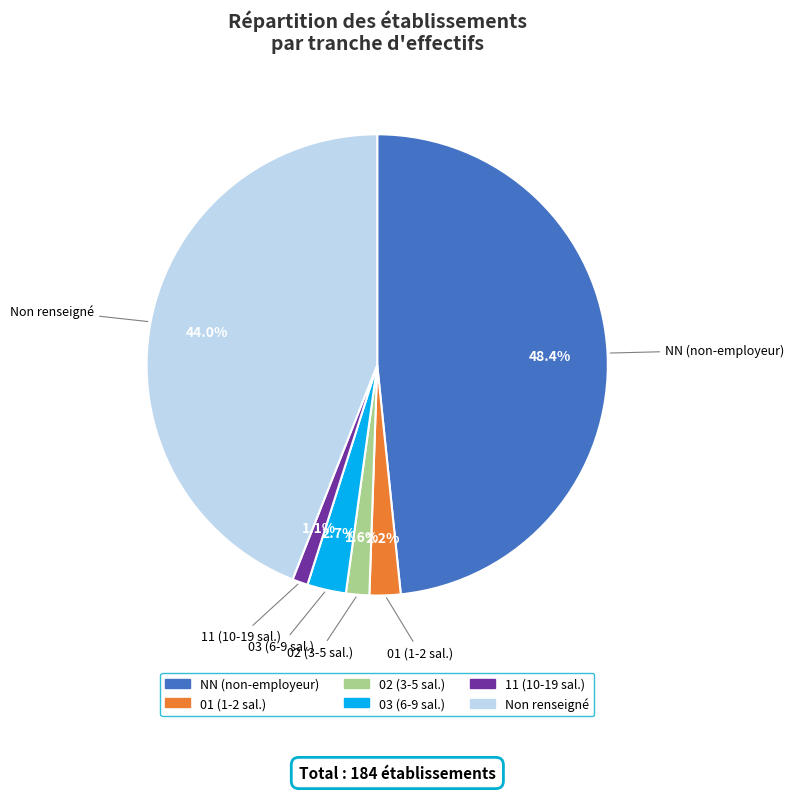

How many slices are in this pie chart?

6